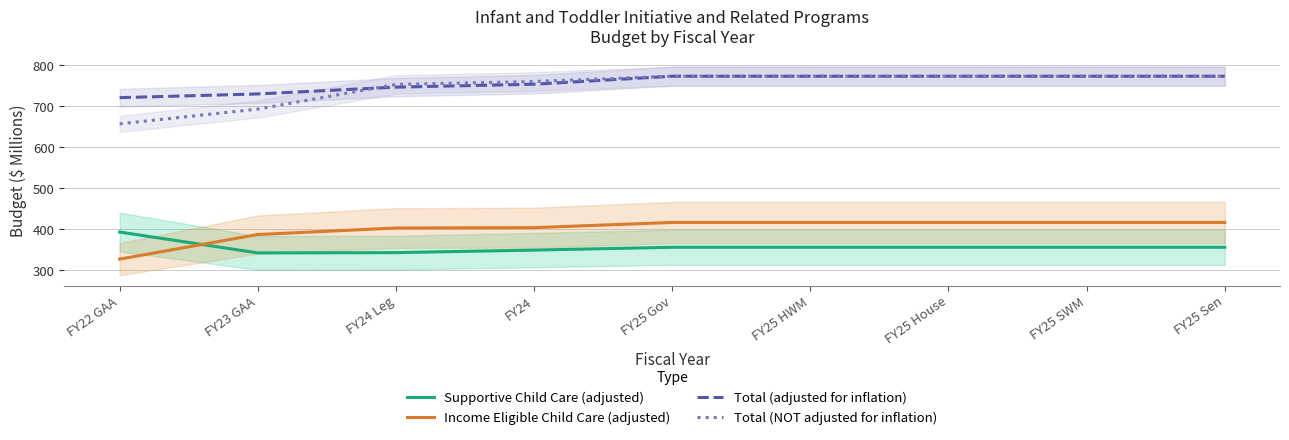

What are all the series names shown in the legend?

Supportive Child Care (adjusted), Income Eligible Child Care (adjusted), Total (adjusted for inflation), Total (NOT adjusted for inflation)